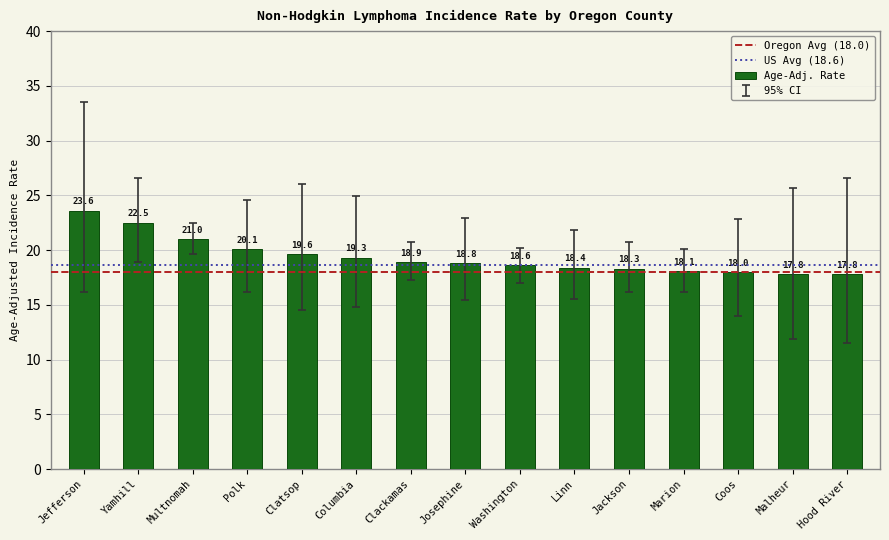

How many series are shown in this chart?

1